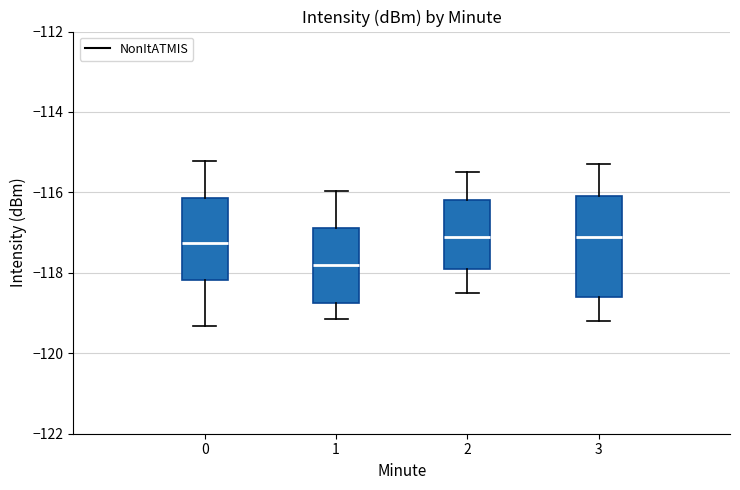

Reading left to right, read every box against the y-axis: the position of its median line, the range the box covers, and the ends of its whiskers. The values are not printed on the chart, so give them approximately, as read against the axis.

0: median -117.2, box -118.2 to -116.2, whiskers -119.4 to -115.2
1: median -117.8, box -118.8 to -116.8, whiskers -119.2 to -116.0
2: median -117.0, box -117.8 to -116.2, whiskers -118.4 to -115.4
3: median -117.0, box -118.6 to -116.0, whiskers -119.2 to -115.2